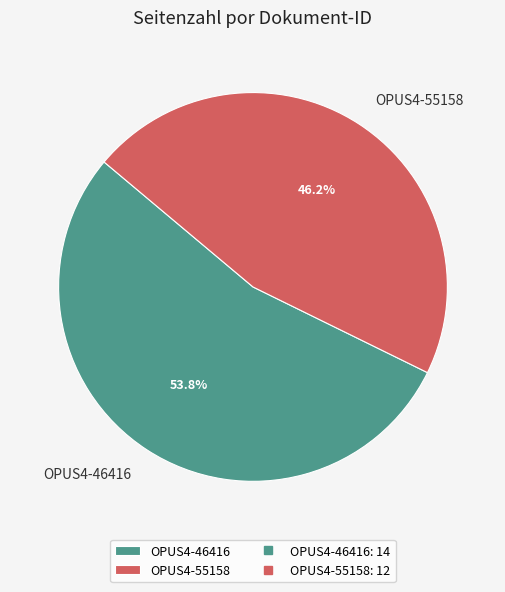

Which category has the smallest portion of the pie?

OPUS4-55158